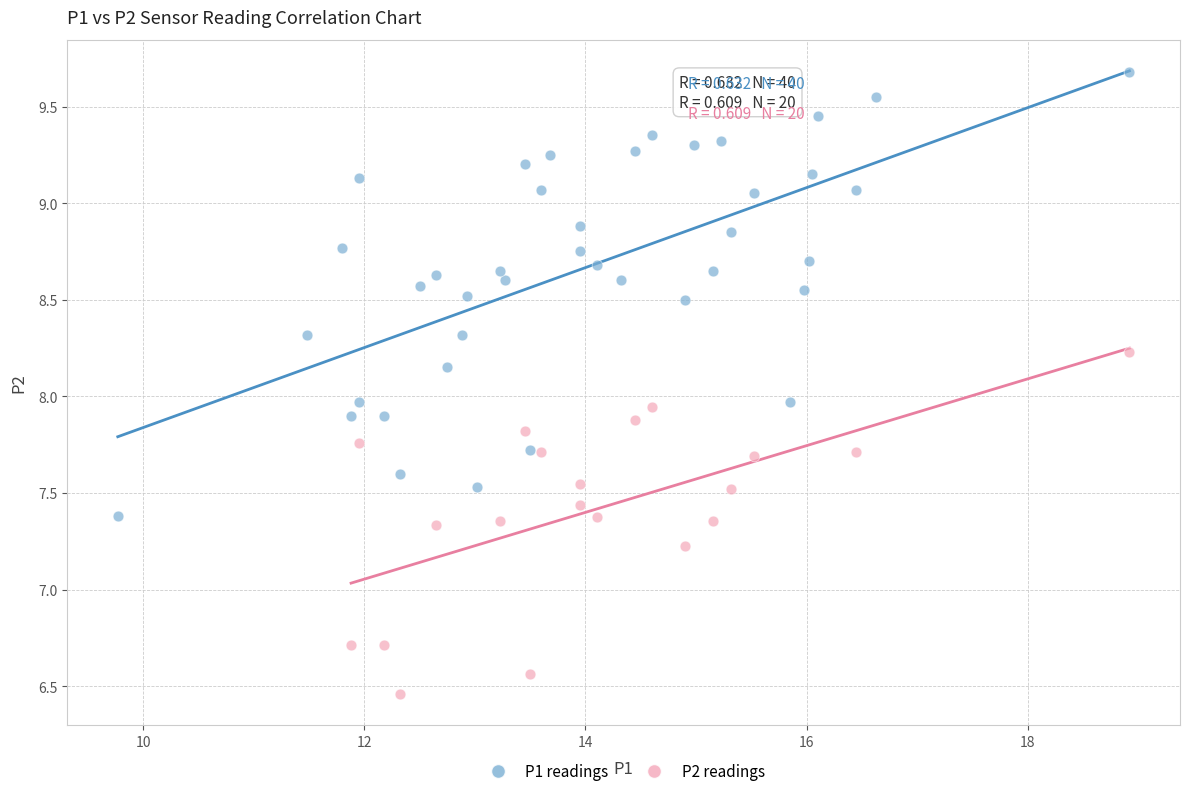

Which series contains the highest Y value?

P1 readings